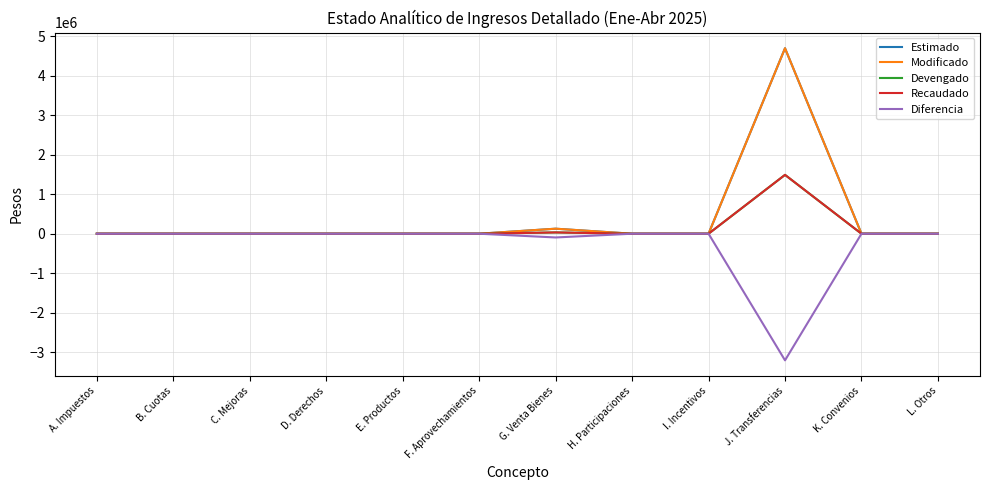

Does the chart have visible grid lines?

Yes